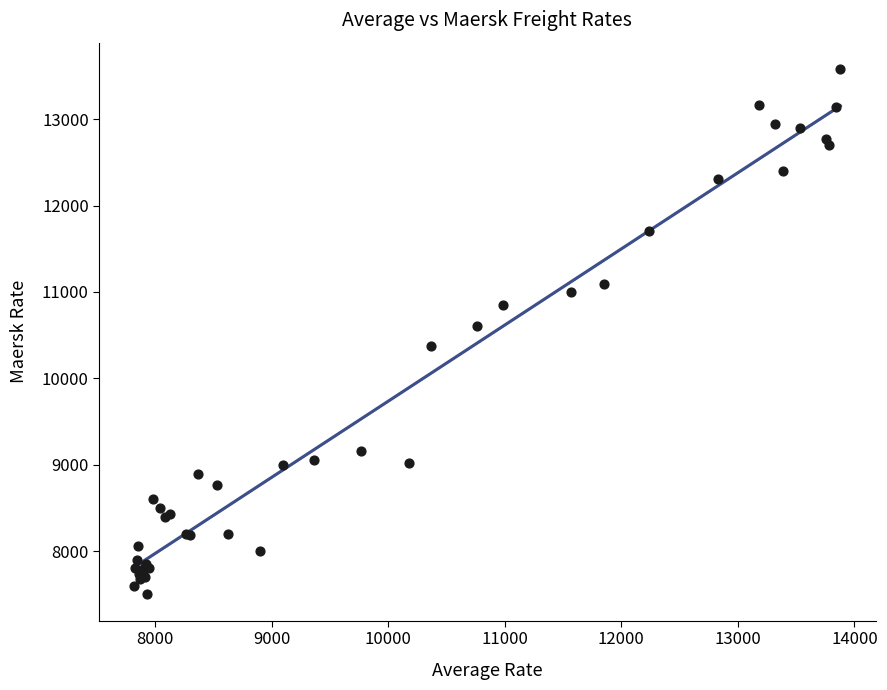

What Y value in the scatter plot is closest to 10540?

10611